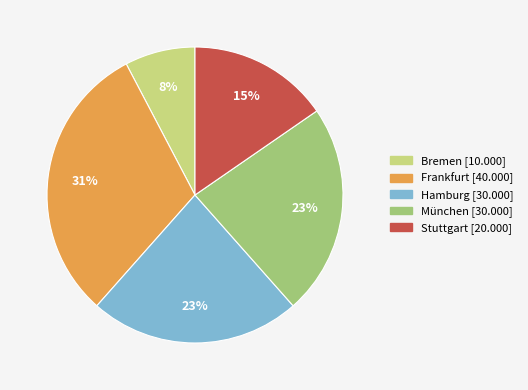

Is Stuttgart the majority of the pie?

No